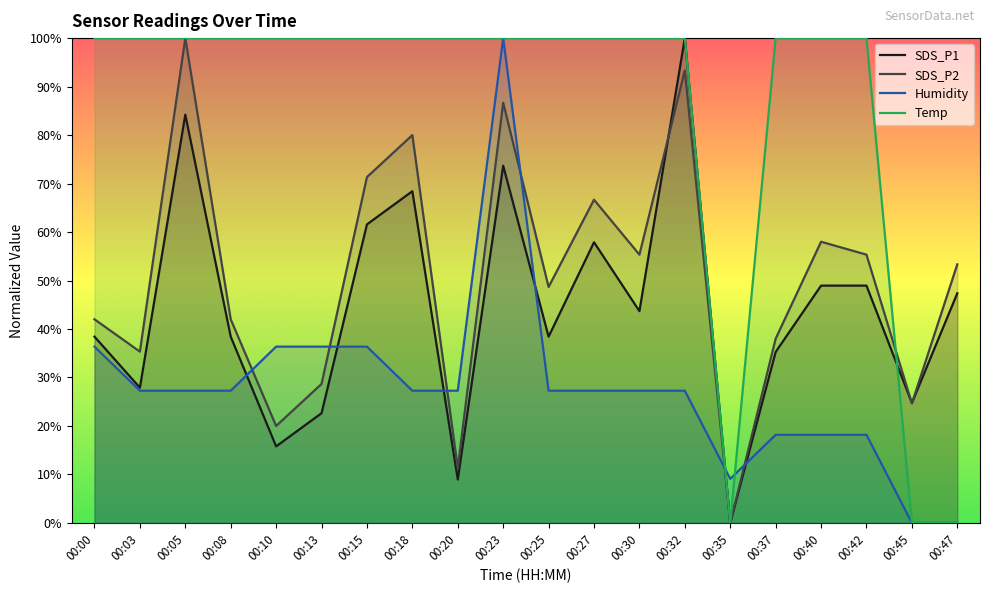

Reading left to right, extract all data points from this chart.

SDS_P1: 00:00=38.4	00:03=27.9	00:05=84.2	00:08=38.4	00:10=15.8	00:13=22.6	00:15=61.6	00:18=68.4	00:20=8.9	00:23=73.7	00:25=38.4	00:27=57.9	00:30=43.7	00:32=100.0	00:35=0.0	00:37=35.3	00:40=48.9	00:42=48.9	00:45=24.7	00:47=47.4
SDS_P2: 00:00=42.0	00:03=35.3	00:05=100.0	00:08=42.0	00:10=20.0	00:13=28.7	00:15=71.3	00:18=80.0	00:20=11.3	00:23=86.7	00:25=48.7	00:27=66.7	00:30=55.3	00:32=93.3	00:35=0.0	00:37=38.0	00:40=58.0	00:42=55.3	00:45=24.7	00:47=53.3
Humidity: 00:00=36.4	00:03=27.3	00:05=27.3	00:08=27.3	00:10=36.4	00:13=36.4	00:15=36.4	00:18=27.3	00:20=27.3	00:23=100.0	00:25=27.3	00:27=27.3	00:30=27.3	00:32=27.3	00:35=9.1	00:37=18.2	00:40=18.2	00:42=18.2	00:45=0.0	00:47=0.0
Temp: 00:00=100.0	00:03=100.0	00:05=100.0	00:08=100.0	00:10=100.0	00:13=100.0	00:15=100.0	00:18=100.0	00:20=100.0	00:23=100.0	00:25=100.0	00:27=100.0	00:30=100.0	00:32=100.0	00:35=0.0	00:37=100.0	00:40=100.0	00:42=100.0	00:45=0.0	00:47=0.0